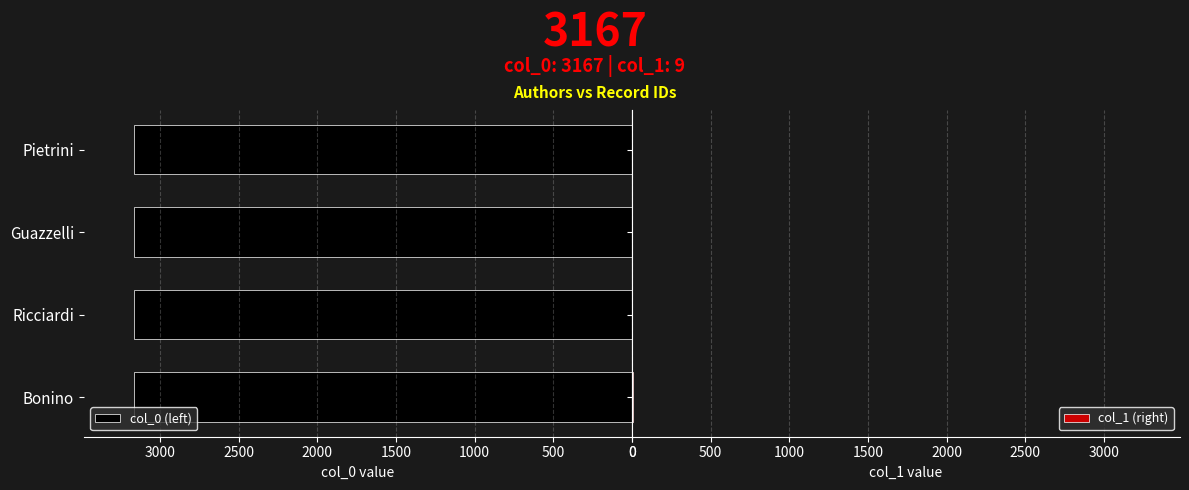

Between 500 and 0, which is larger?

500